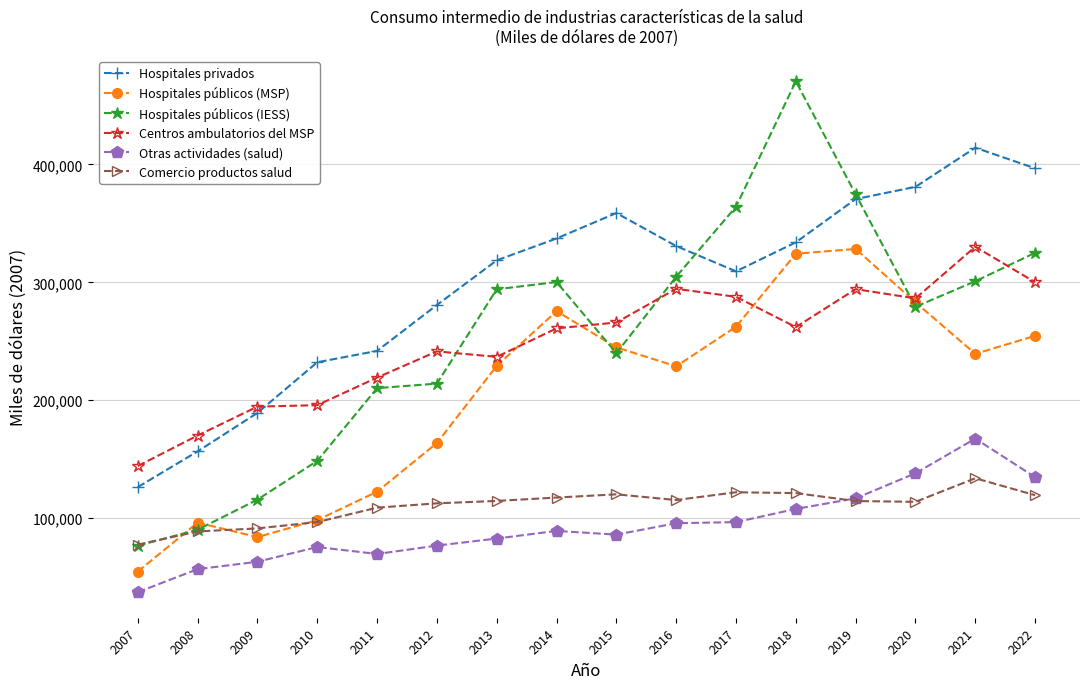

True or false: Centros ambulatorios del MSP has more than 2 interior local peaks.

True